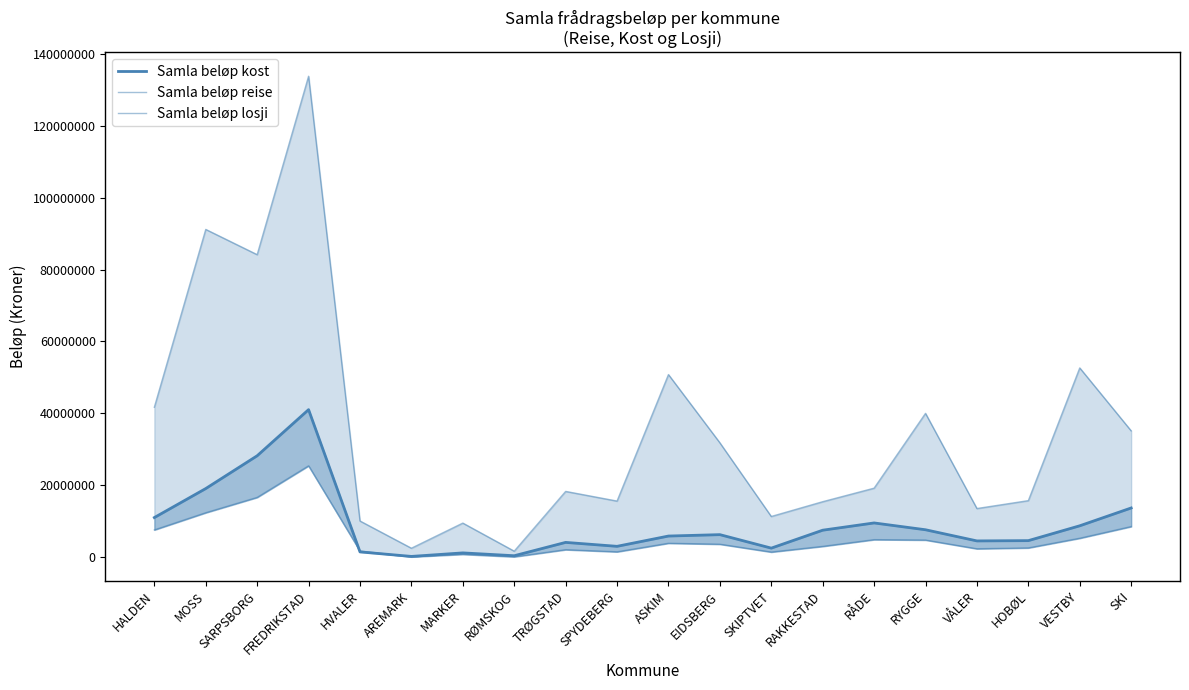

What is the sum of the Samla beløp reise values at MARKER and RØMSKOG?

11192358